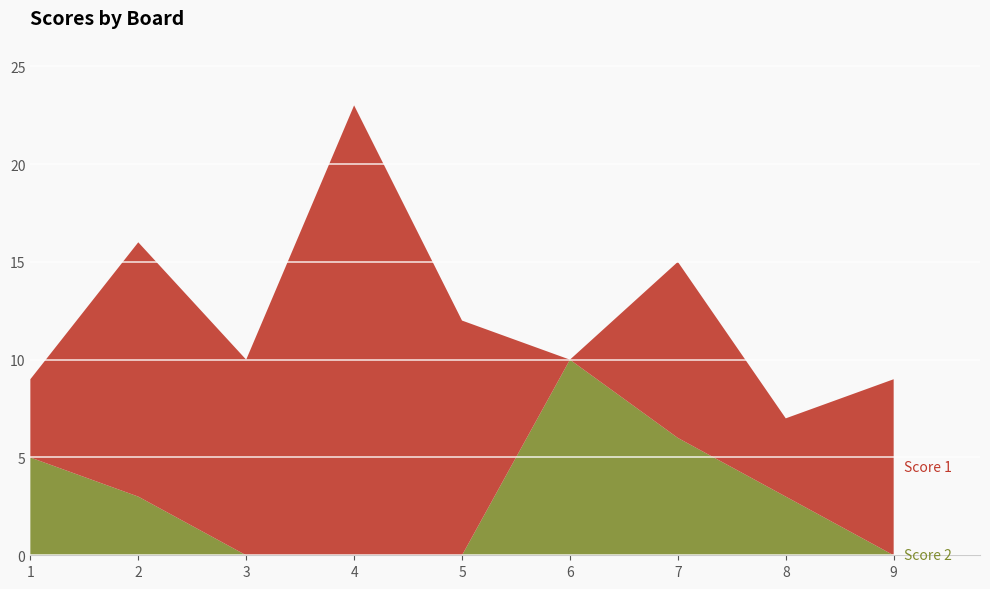

Reading right to left, extract all data points from this chart.

Score 1: 9=9	8=4	7=9	6=0	5=12	4=23	3=10	2=13	1=4
Score 2: 9=0	8=3	7=6	6=10	5=0	4=0	3=0	2=3	1=5